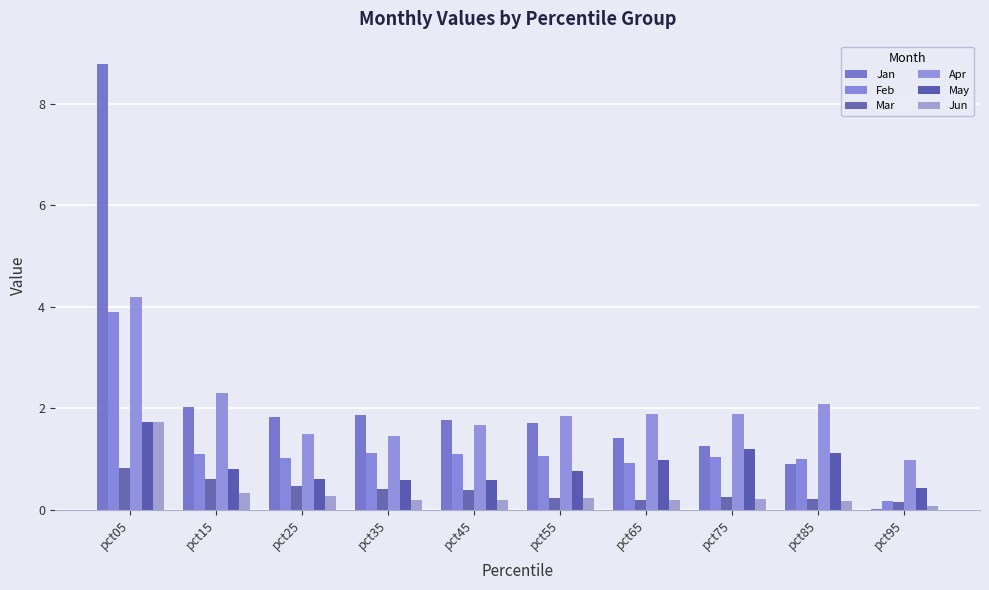

What are all the series names shown in the legend?

Jan, Feb, Mar, Apr, May, Jun